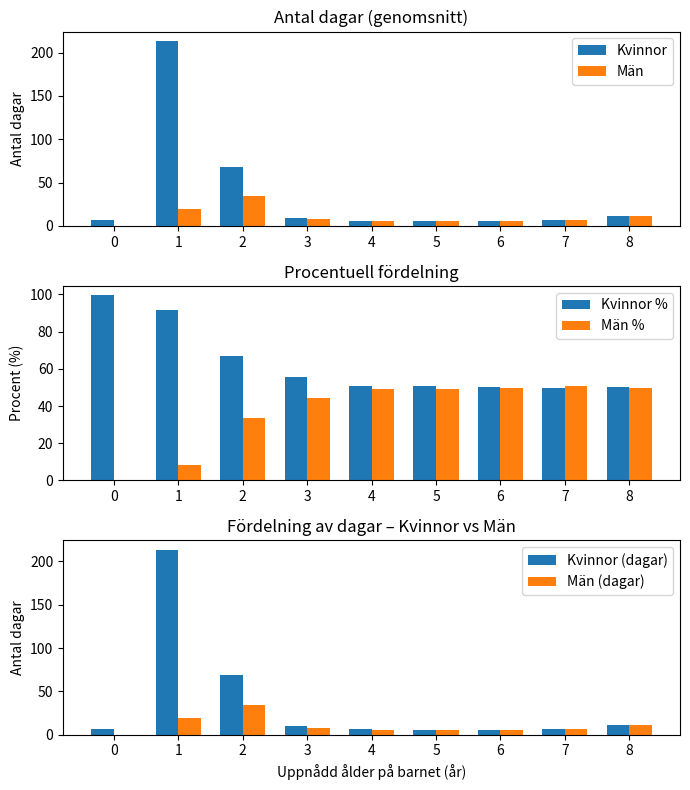

What is the average value of the Män (dagar) series?

10.7